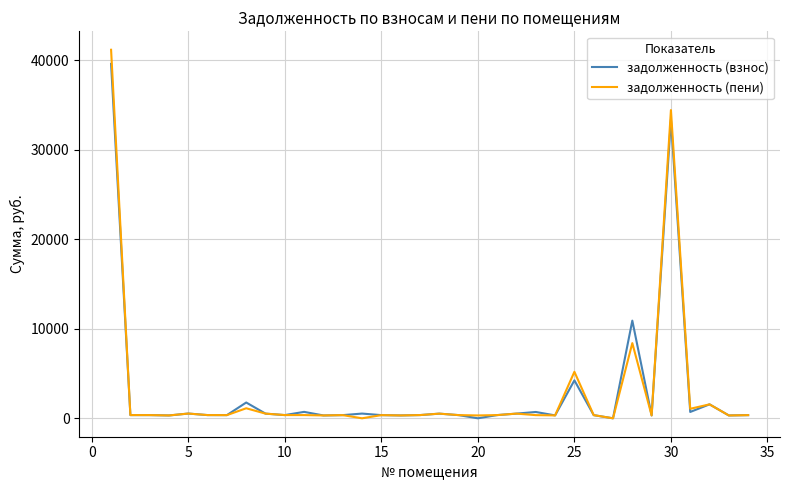

What is the greatest value displayed?

41170.8